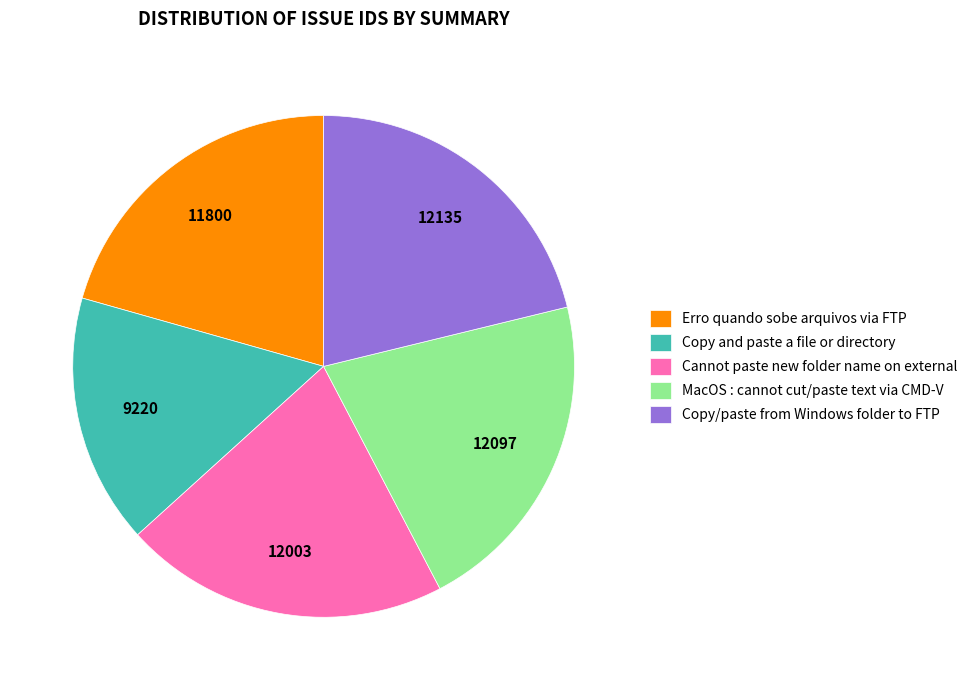

Which category has the smallest portion of the pie?

Copy and paste a file or directory